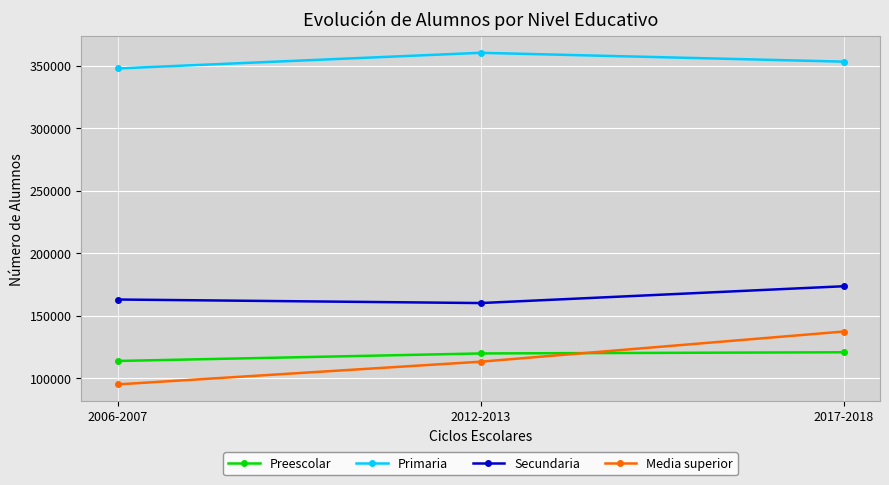

What is the difference between the maximum and minimum values in the Preescolar series?

6957